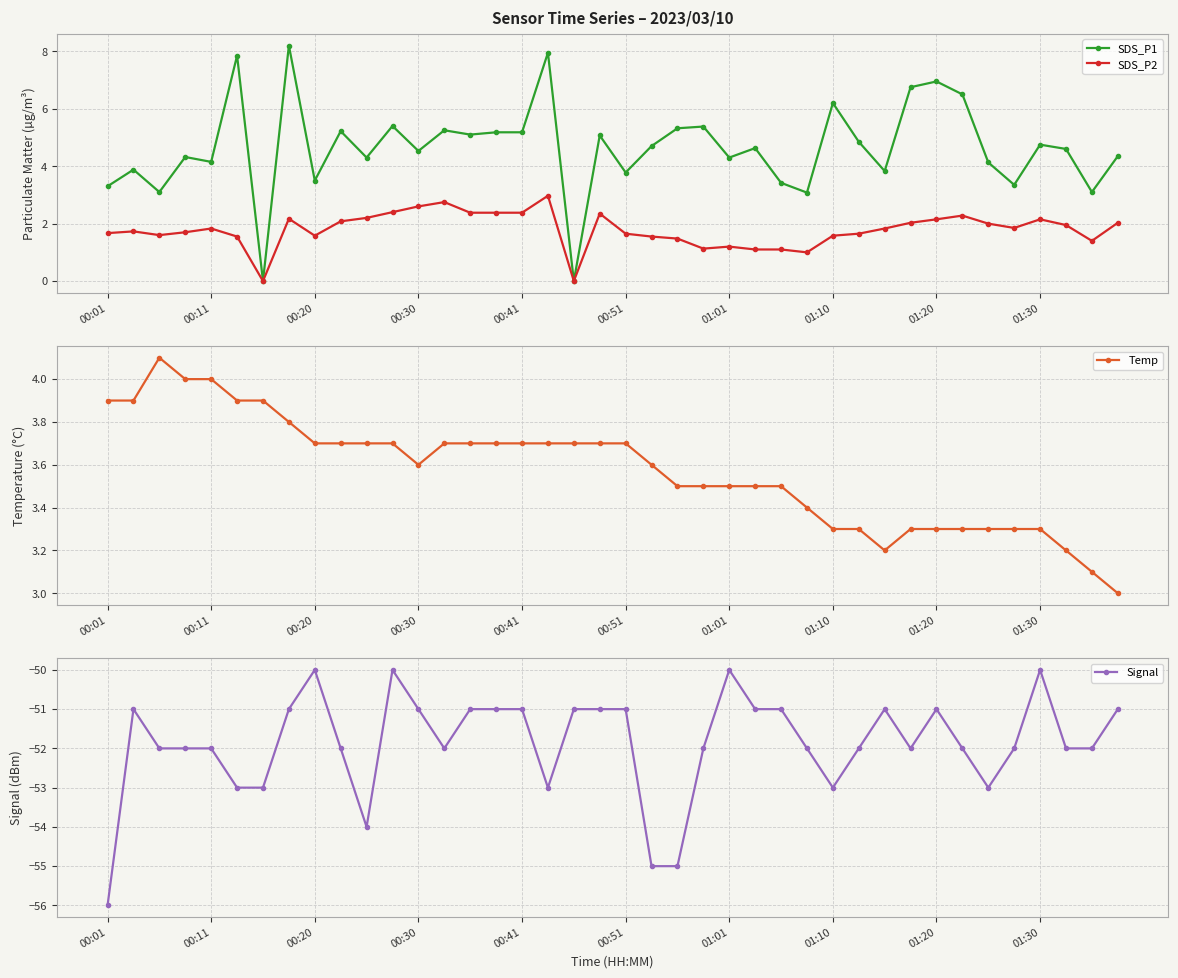

True or false: SDS_P2 and SDS_P1 cross at least once.

False